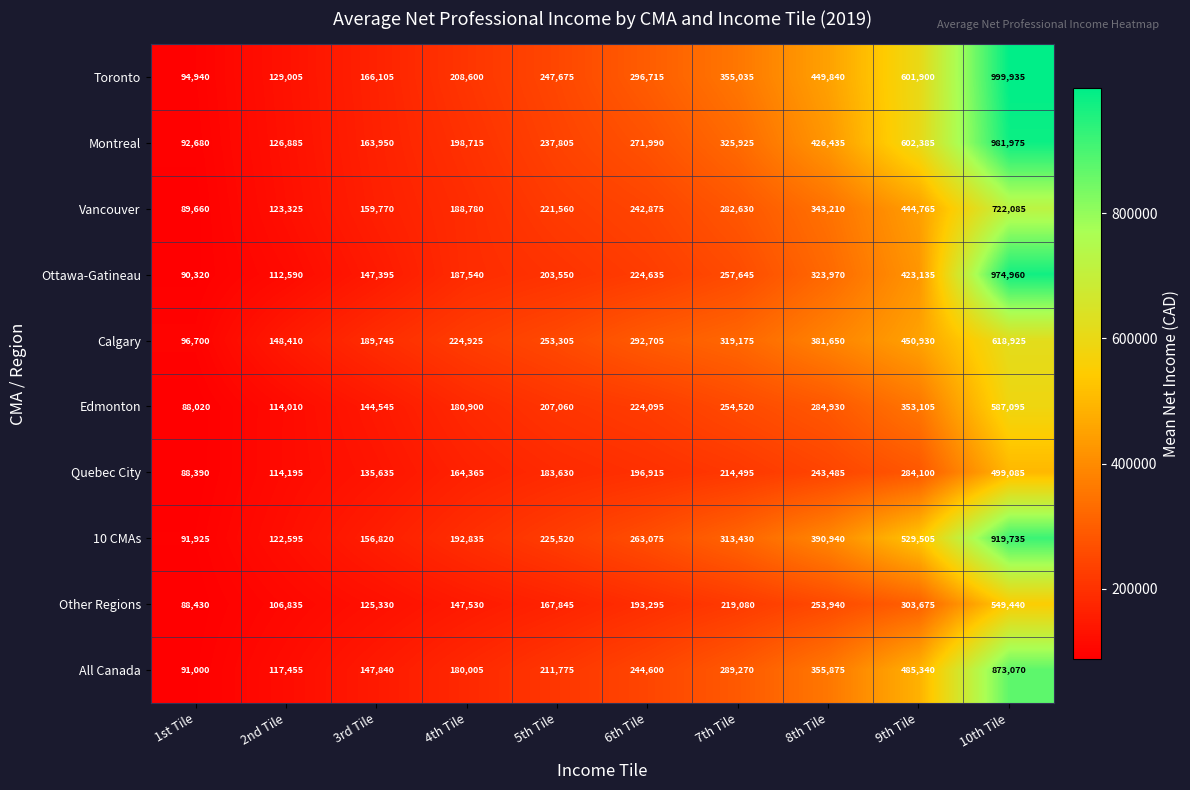

Count the number of data series in this chart.

10